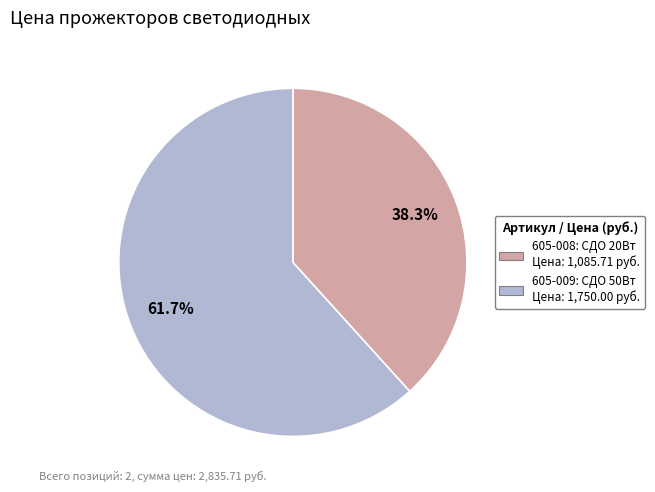

What portion of the pie excludes 605-008: СДО 20Вт?

61.7%